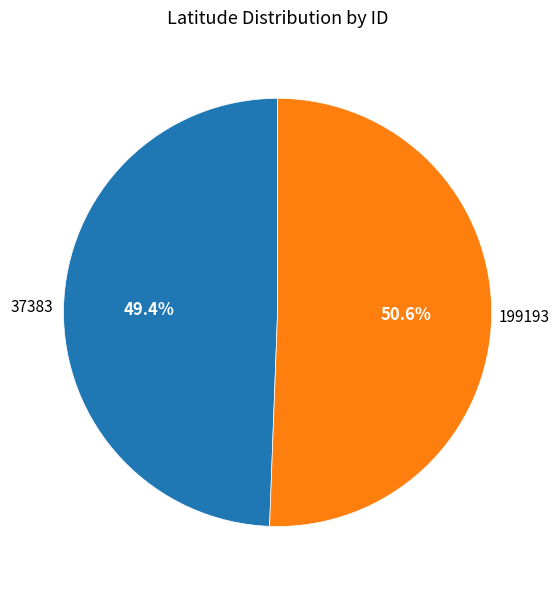

What is the ratio of the value at 37383 to the value at 199193?

1.0